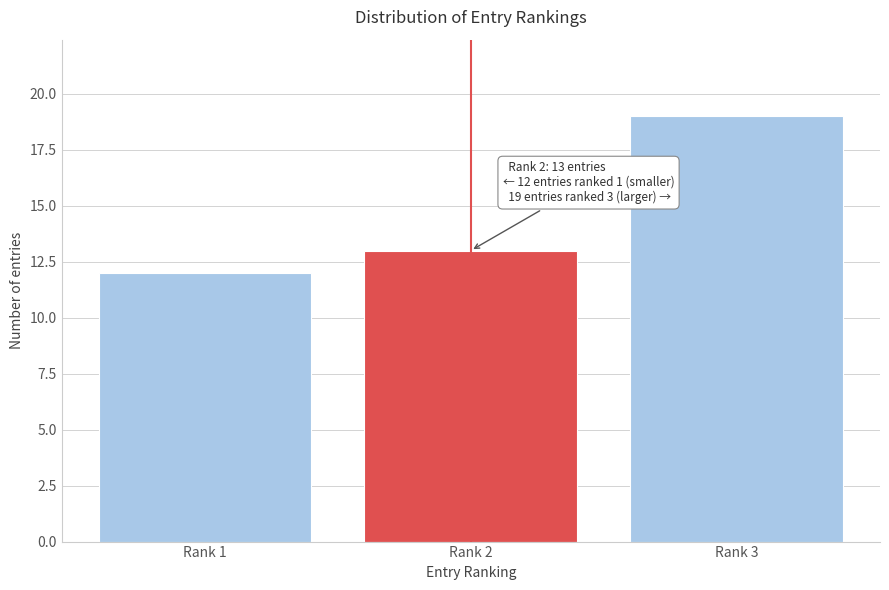

Reading left to right, list all the values displayed in this chart.

Rank 1=12	Rank 2=13	Rank 3=19